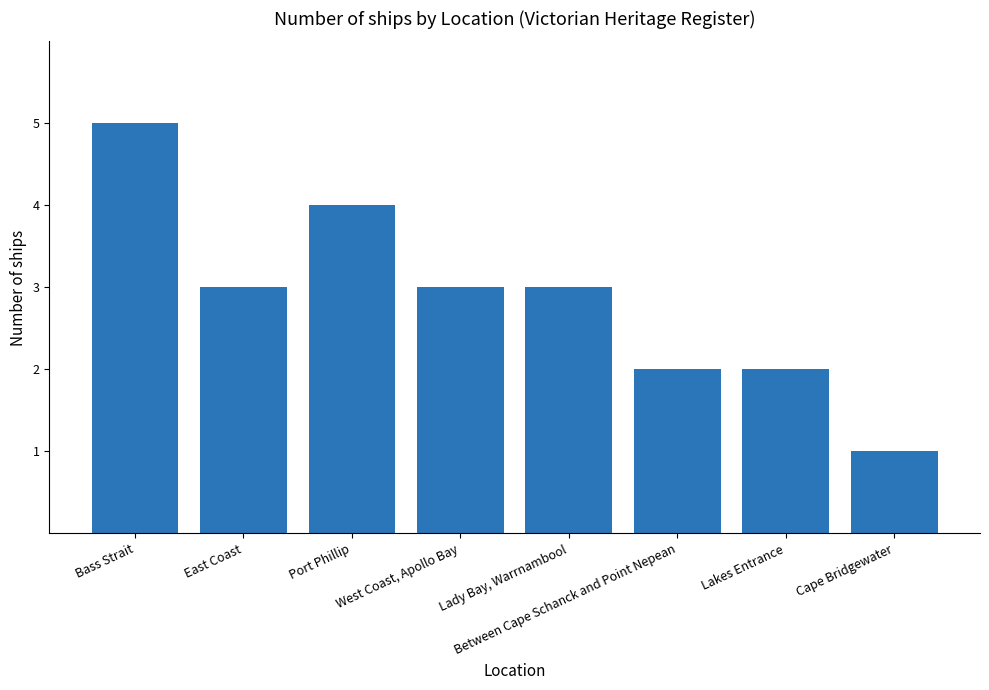

What is the difference between the maximum and minimum values?

4